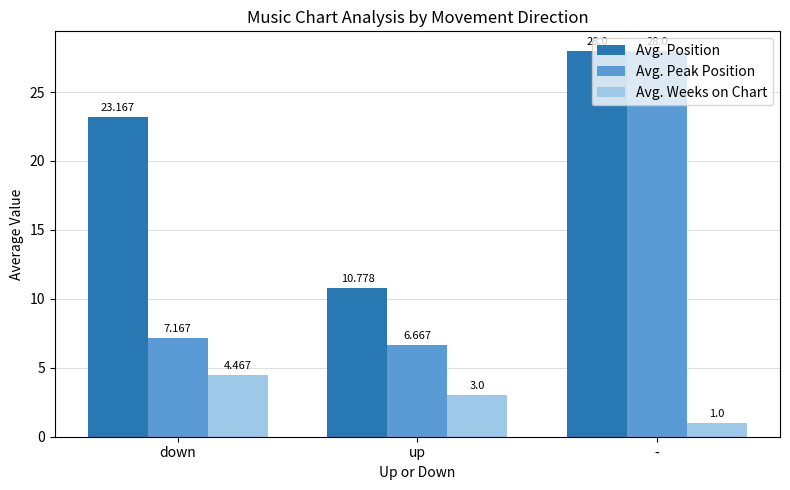

Which category has the lowest value across all series?

-